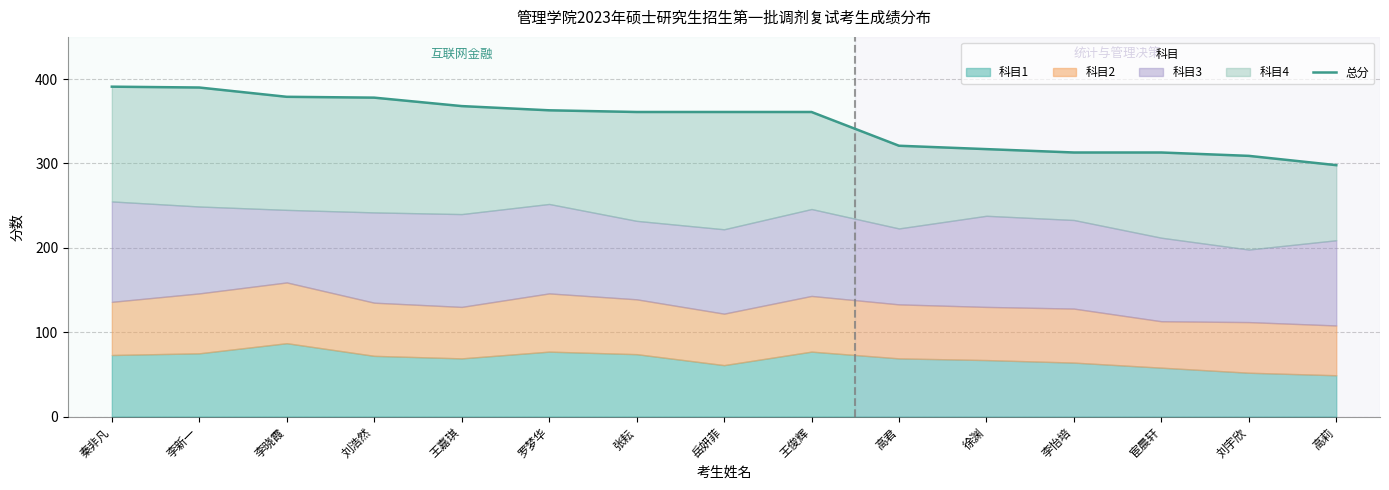

What is the average value?

348